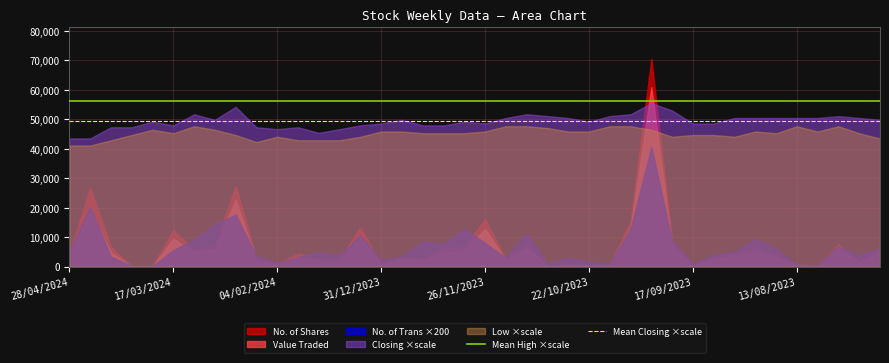

What is the value of the Mean High ×scale point at the 1st from the left?

56192.5